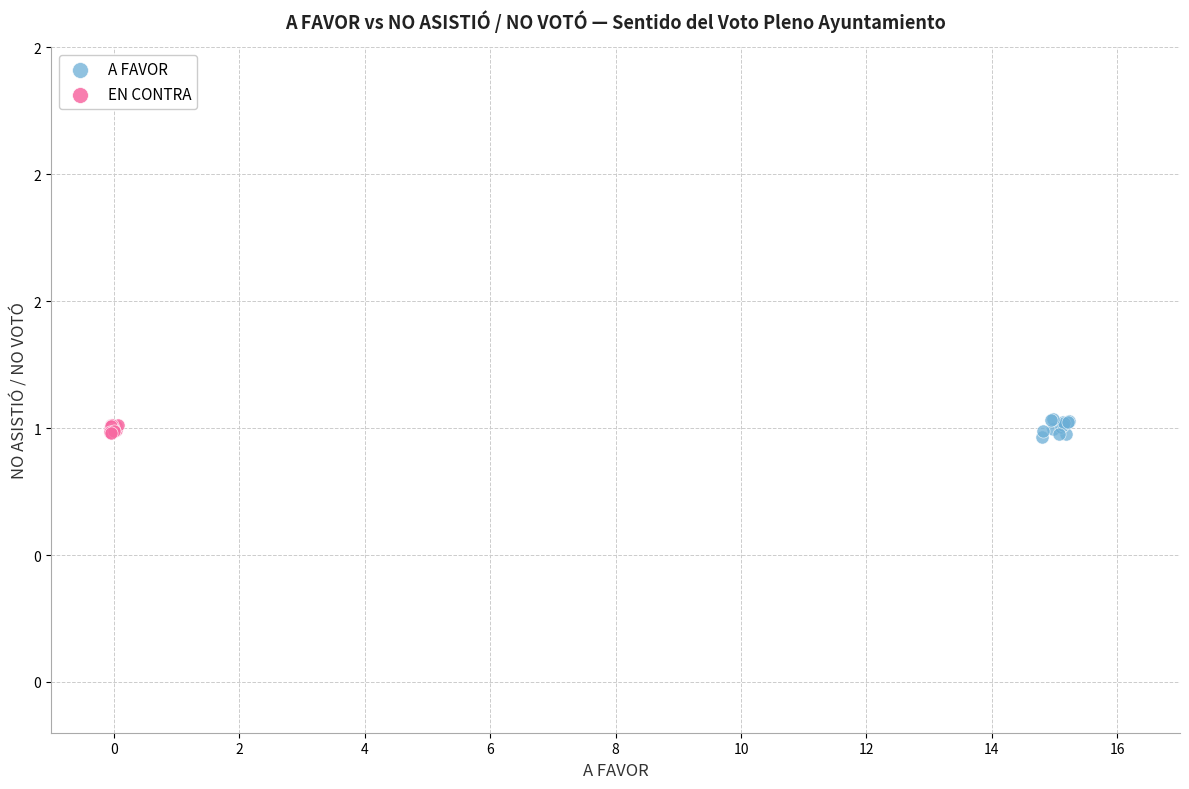

What are all the series names shown in the legend?

A FAVOR, EN CONTRA